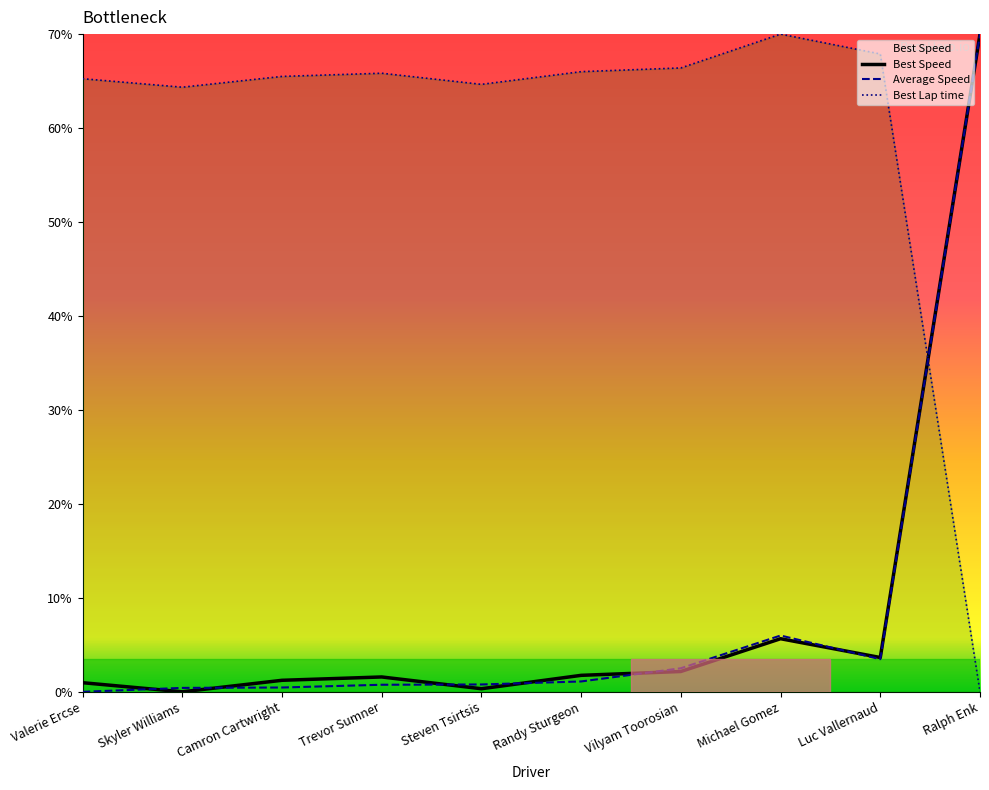

What position from the right is Trevor Sumner?

7